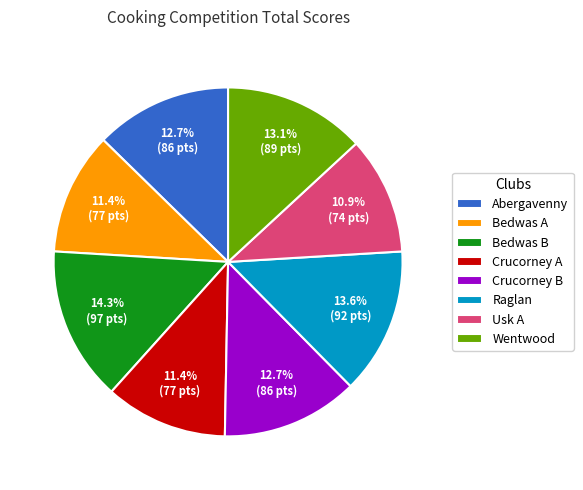

Approximately how many times larger is the value at Raglan compared to Bedwas A?

1.2